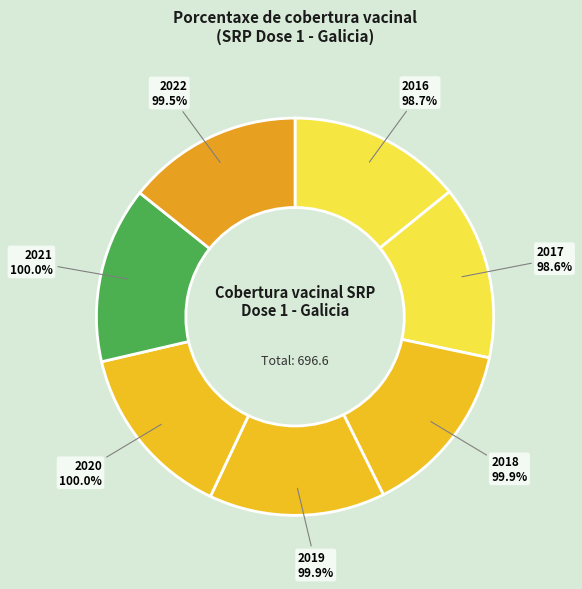

Does any single category account for the majority?

No